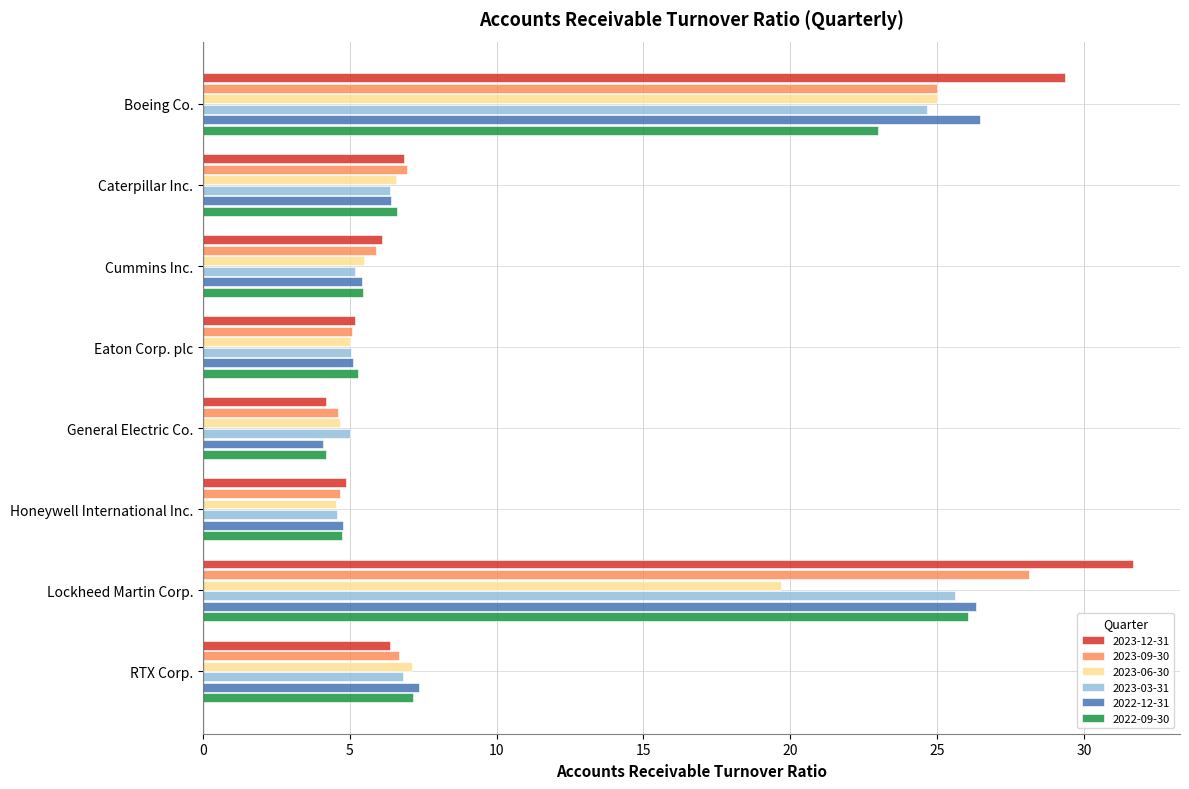

What is the total value across all series at General Electric Co.?

26.7